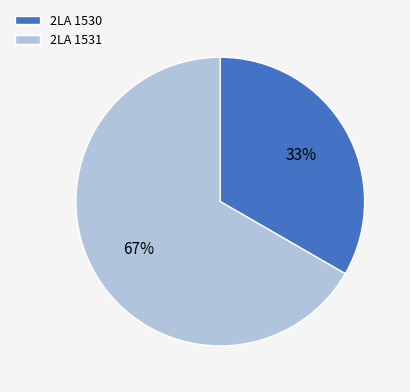

Is there any slice that represents more than half of the pie?

Yes